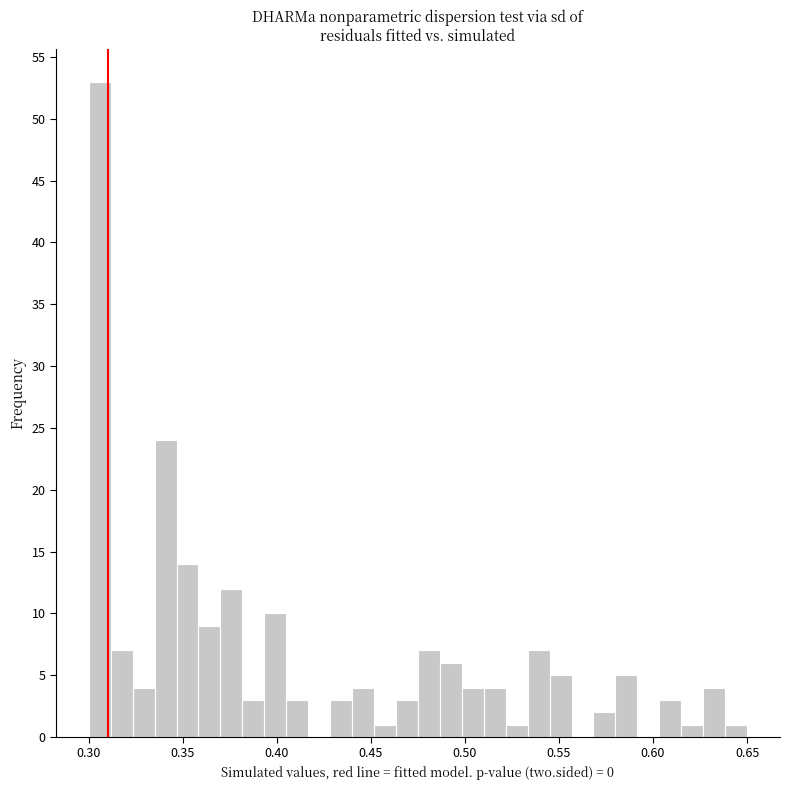

Read against the x-axis, roughly where is the centre of the tallest bar?

0.305